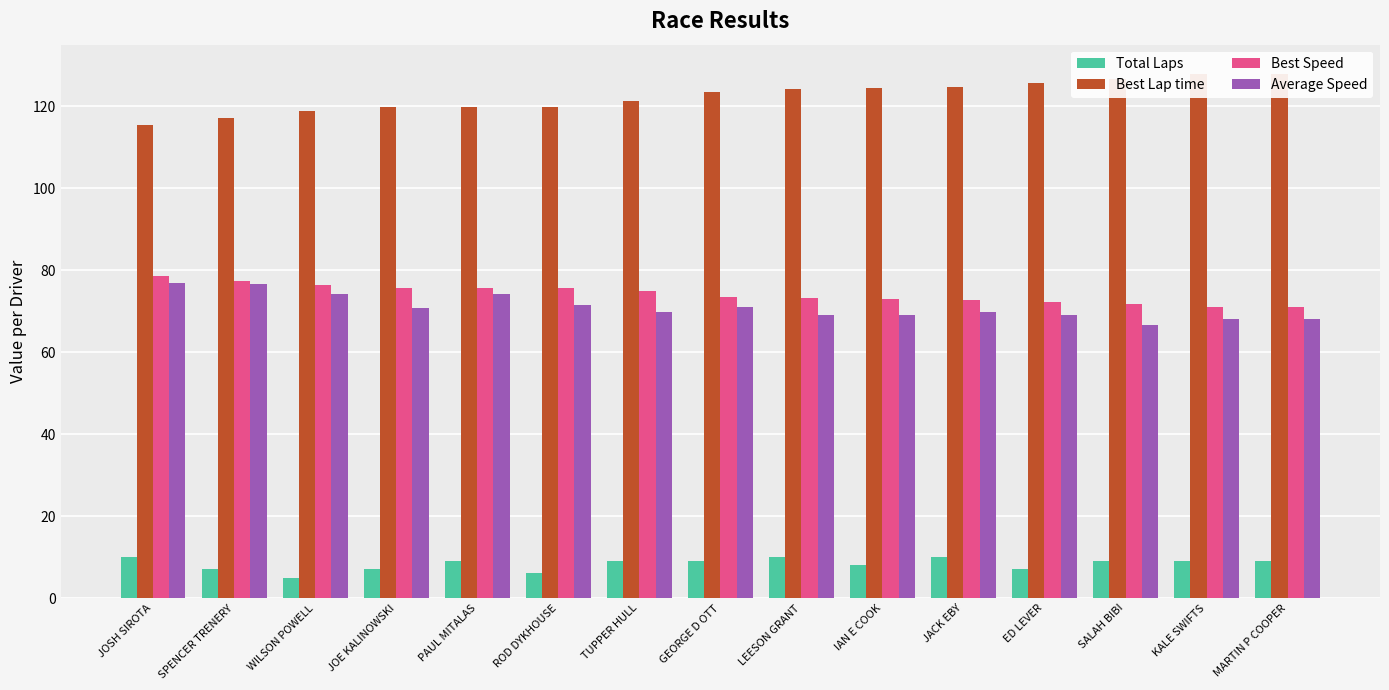

At ROD DYKHOUSE, list the series in order from smallest to largest.

Total Laps, Average Speed, Best Speed, Best Lap time